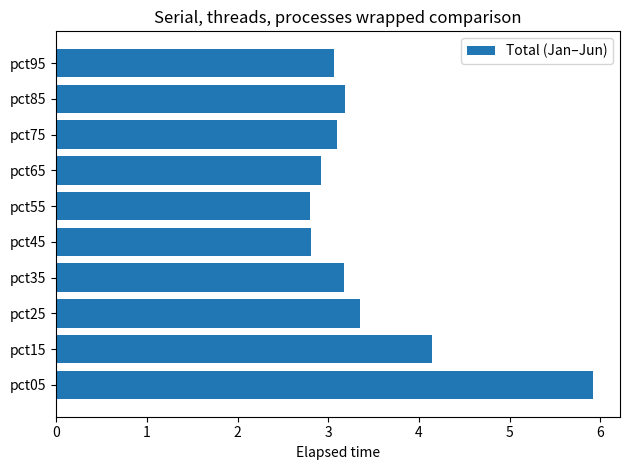

How many values are below 3?

3